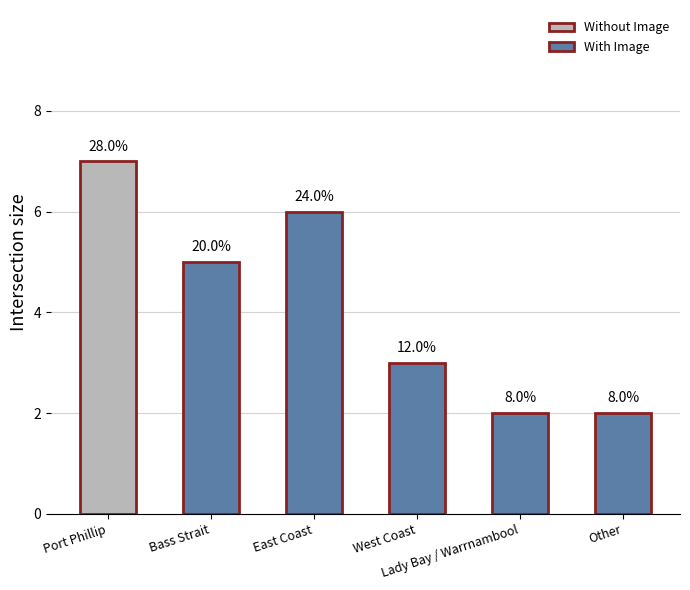

List the labels in order of value, smallest first.

Lady Bay / Warrnambool, Other, West Coast, Bass Strait, East Coast, Port Phillip